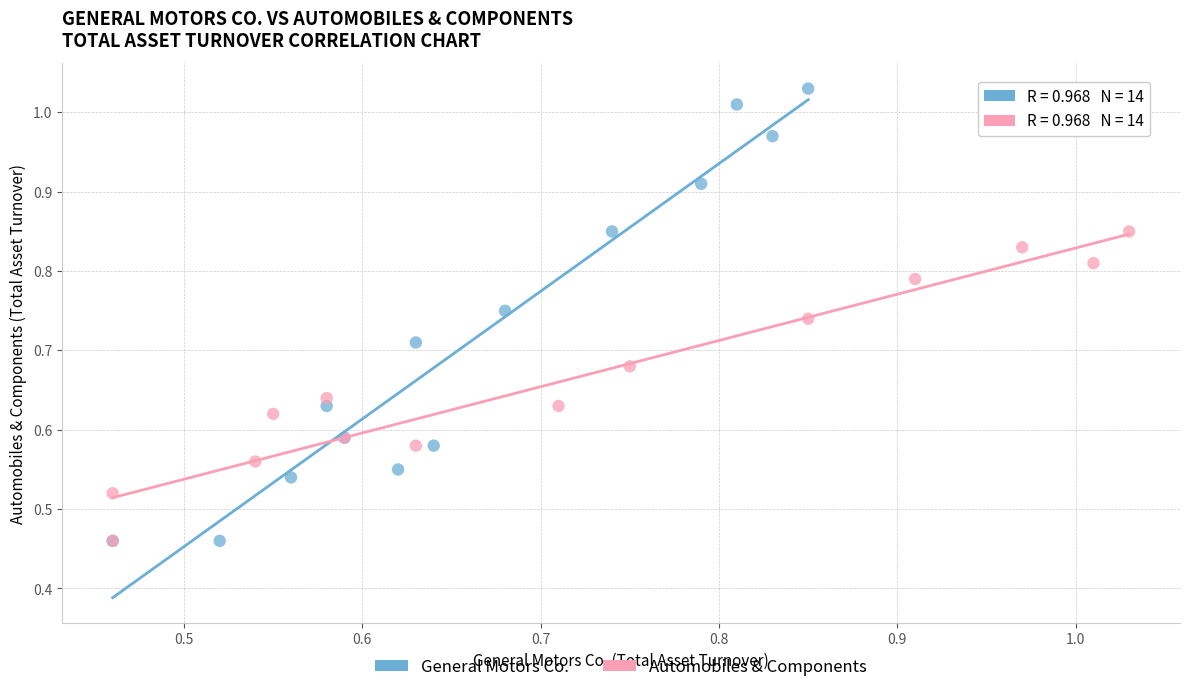

Which series has the widest spread of Y values?

General Motors Co.